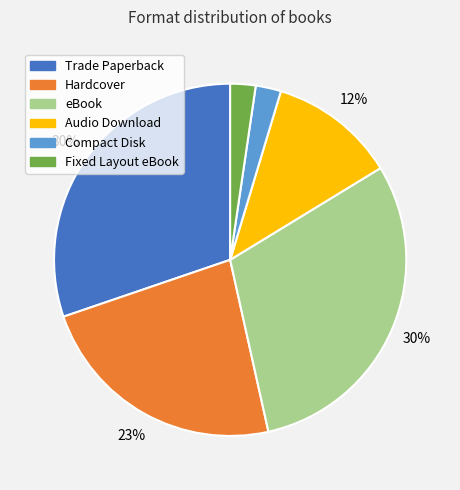

How many segments does this pie chart have?

6